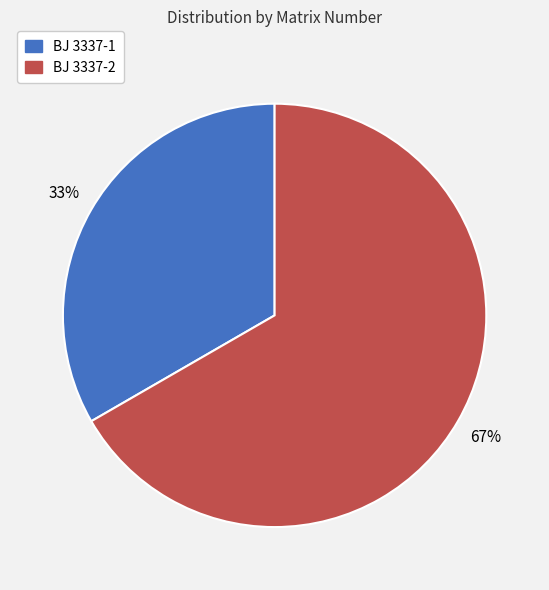

The BJ 3337-2 slice represents 78% of the pie. True or false?

False